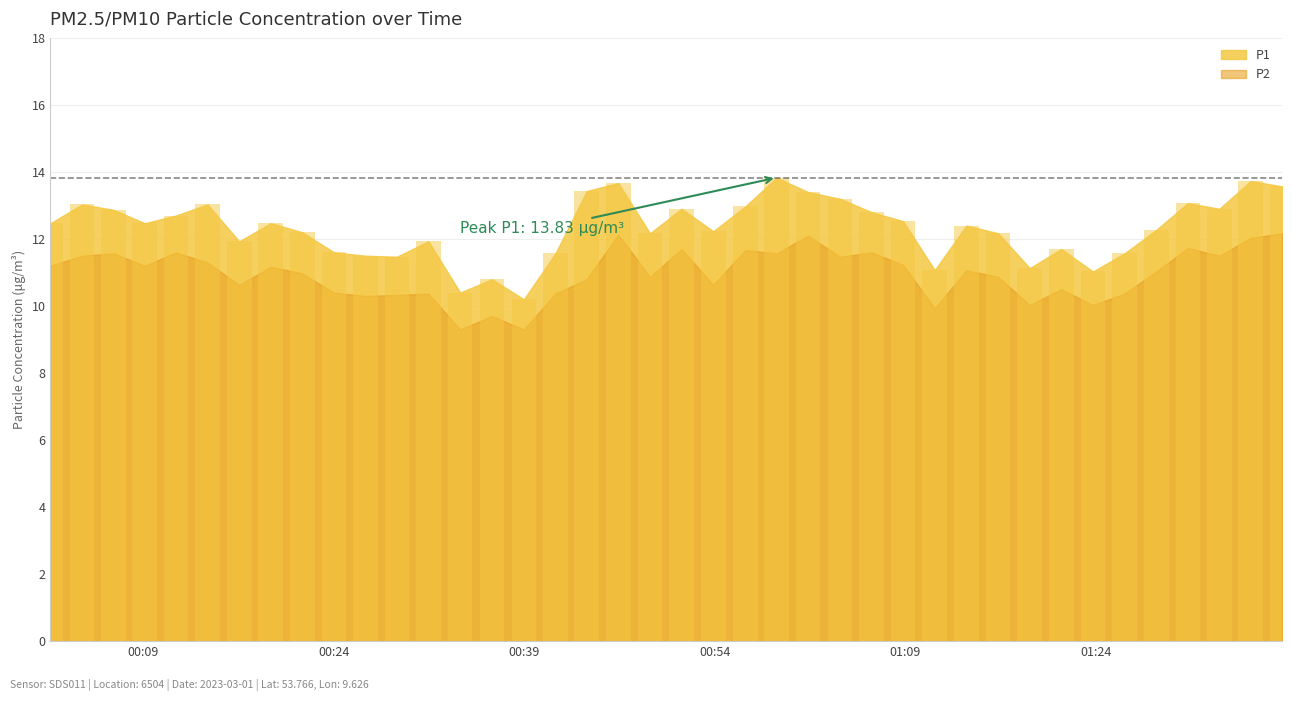

At 2023-03-01T00:16:33, list the series in order from smallest to largest.

P2, P1